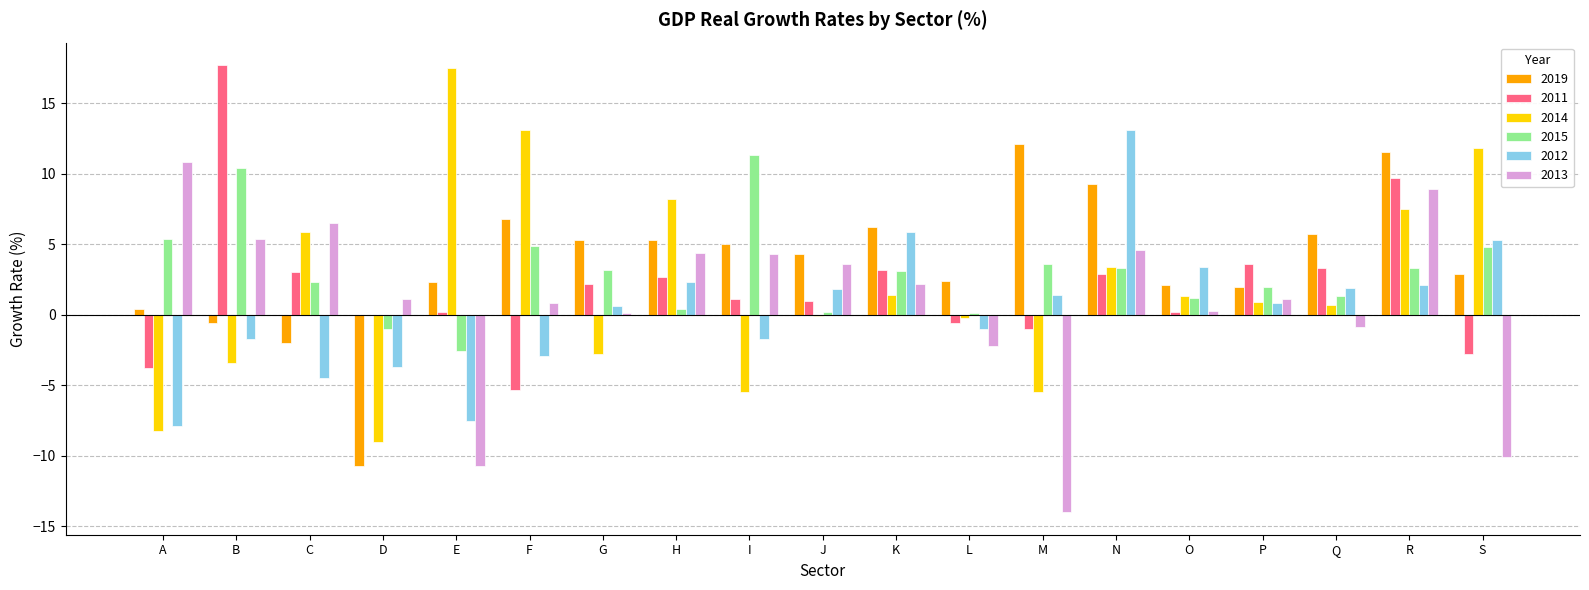

What is the maximum value for 2012?

13.1